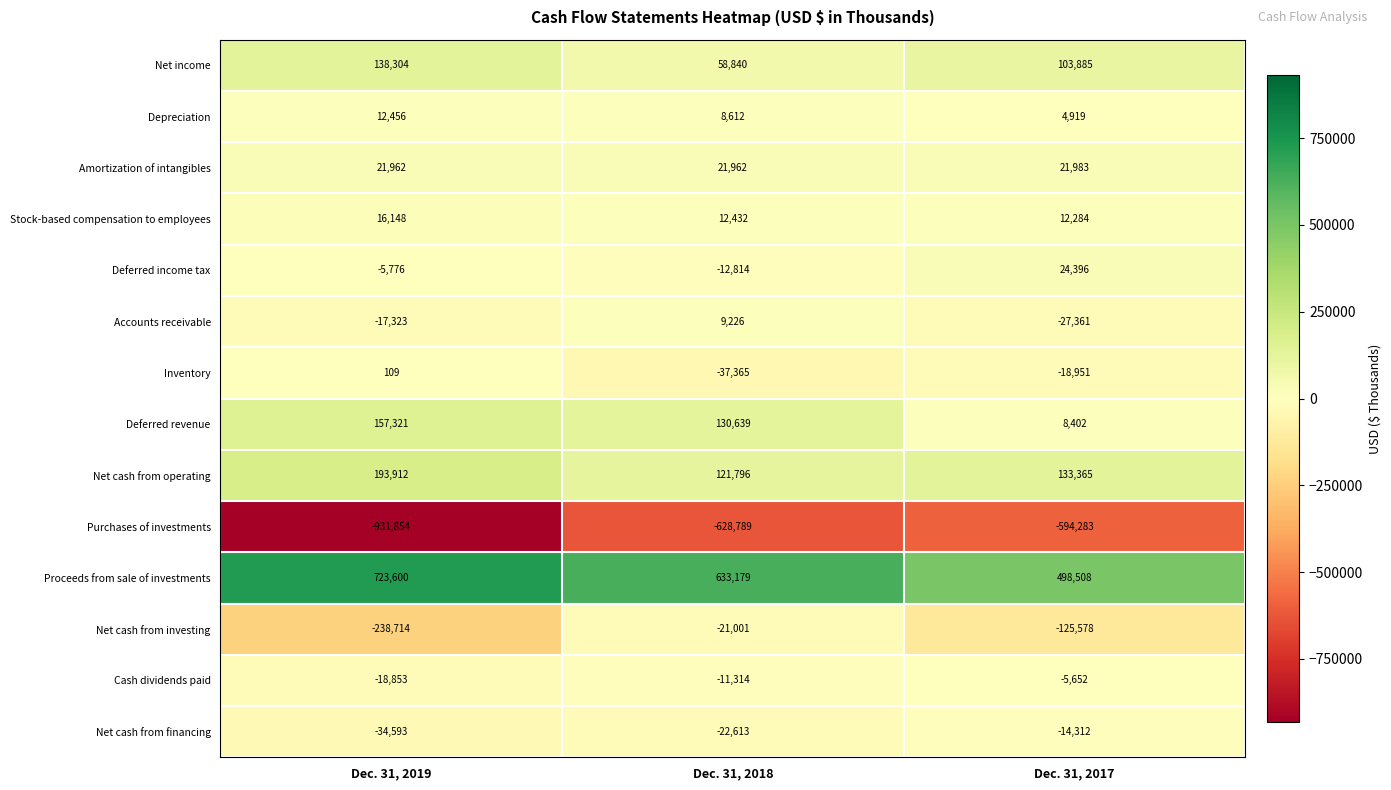

At which label does Net cash from investing first exceed -125578?

Dec. 31, 2018